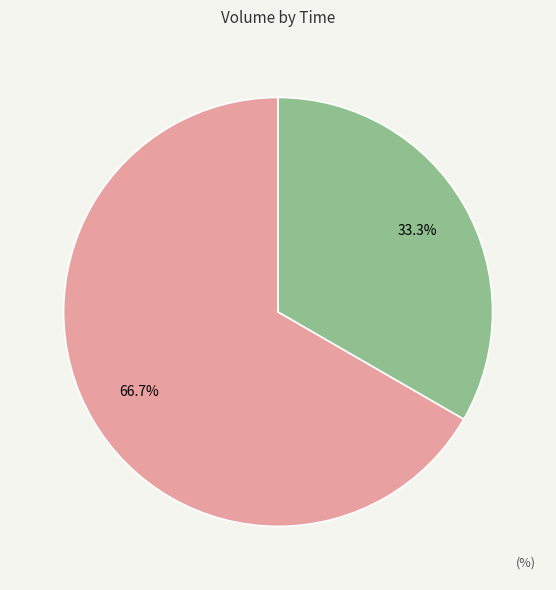

Between 10:05:26 and 10:00:00, which is larger?

10:05:26